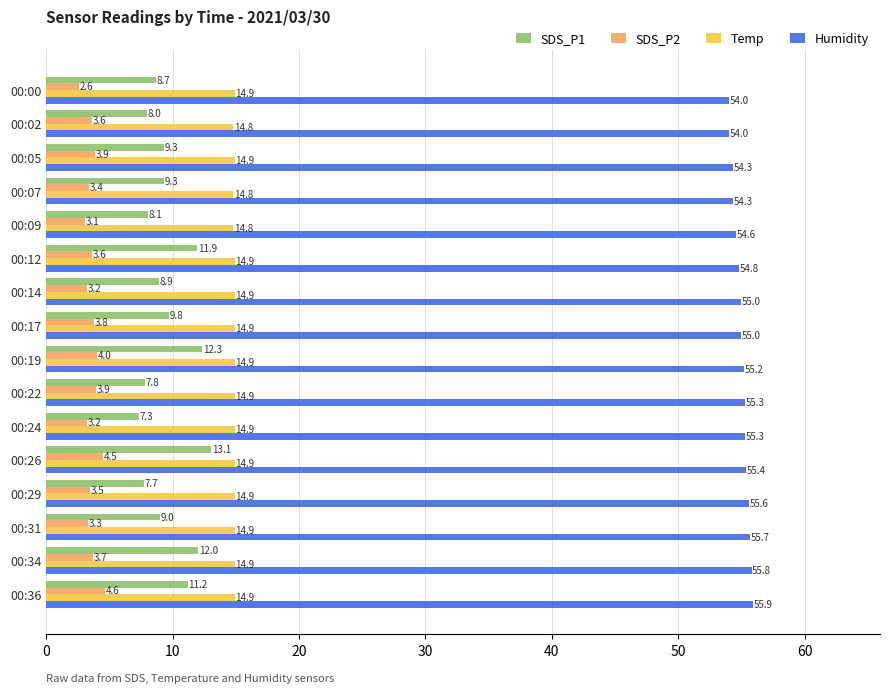

What is the difference between the second highest and second lowest values in the SDS_P2 series?

1.4